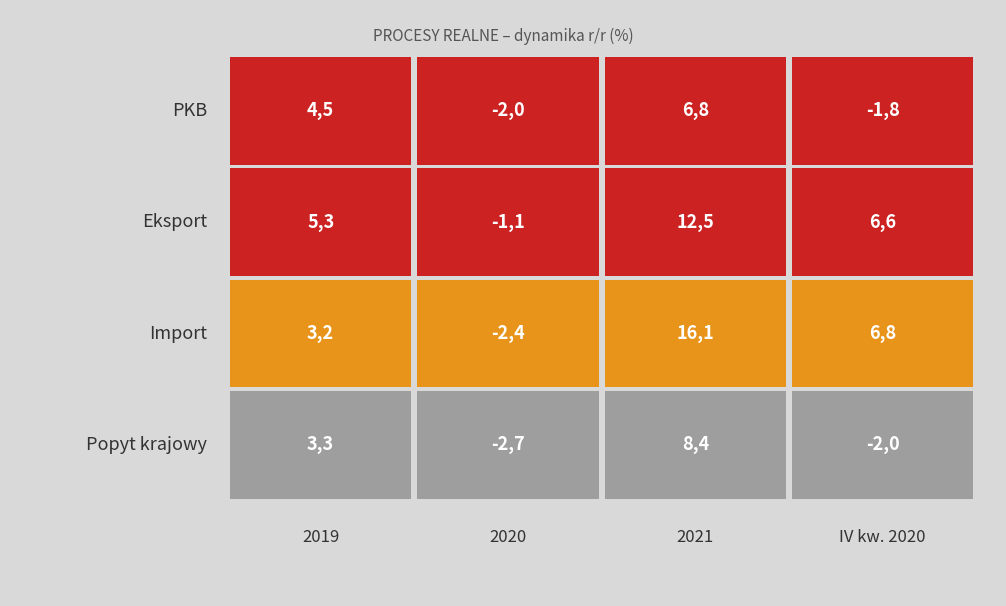

What is the average value of the Import series?

5.9